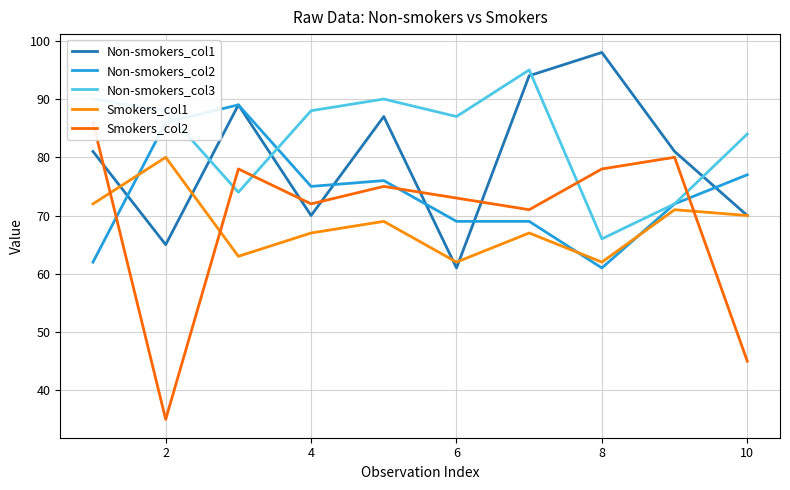

Which category has the highest value in the Non-smokers_col1 series?

8